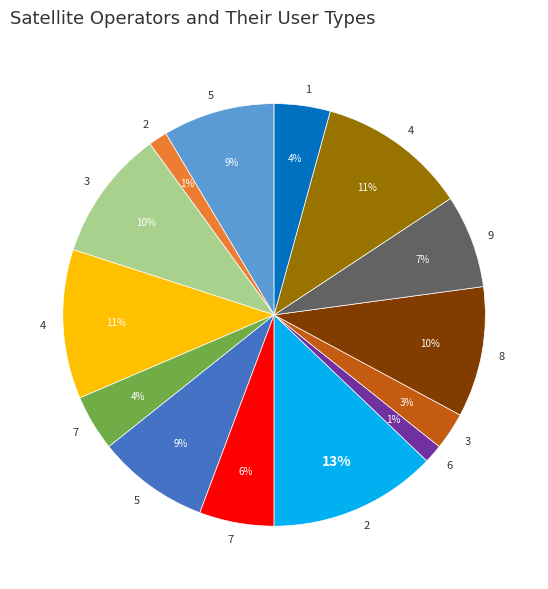

To the nearest percent, what is the average slice percentage?

7%